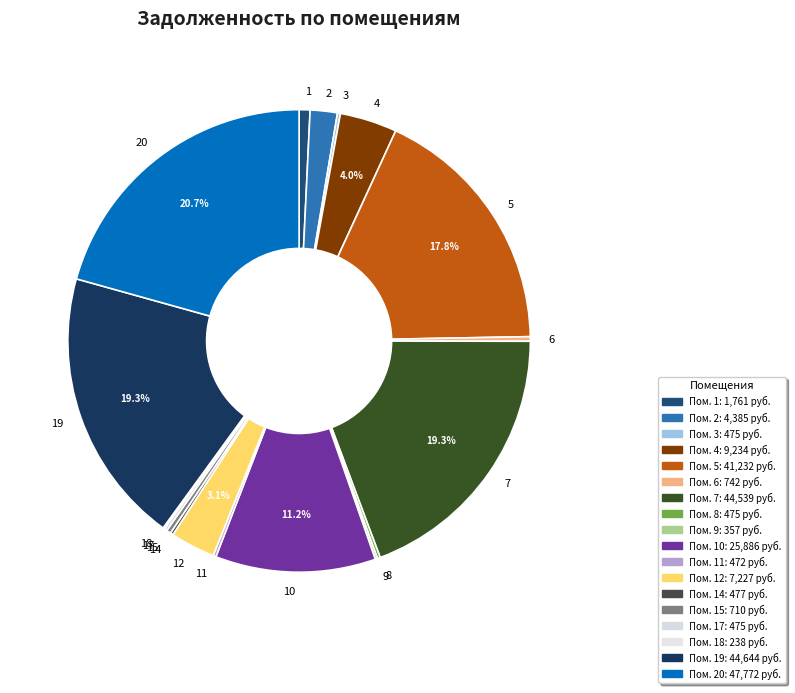

Which slice is the largest?

20